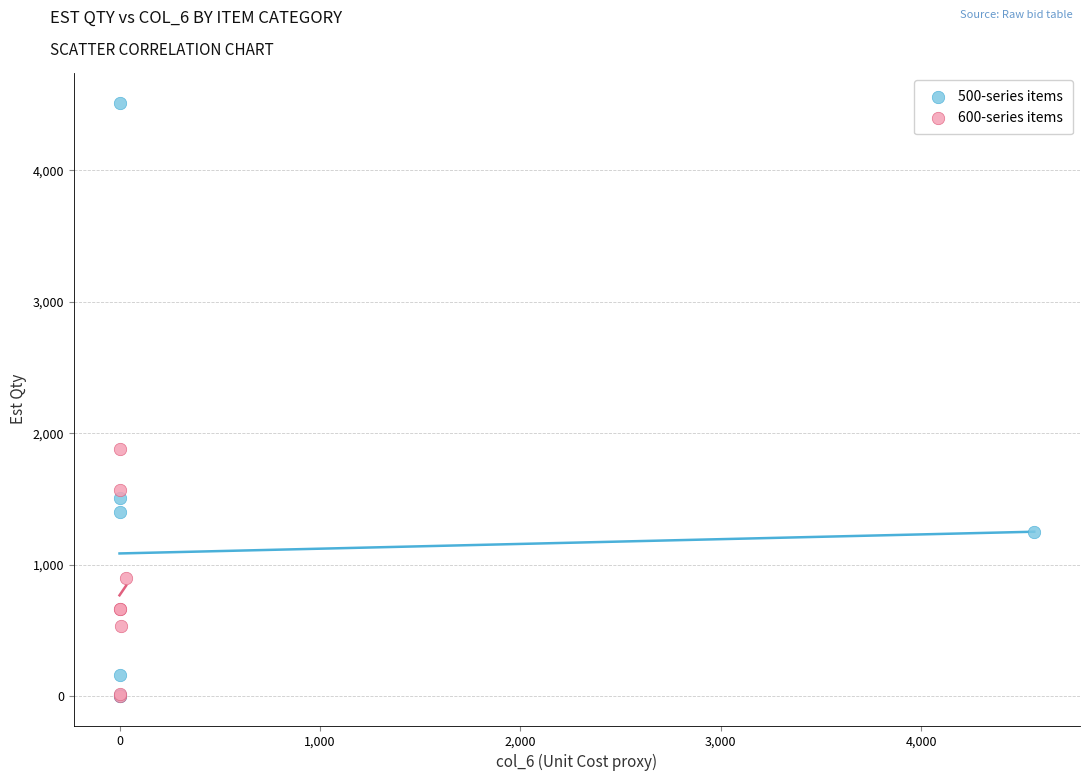

Which series contains the highest Y value?

500-series items